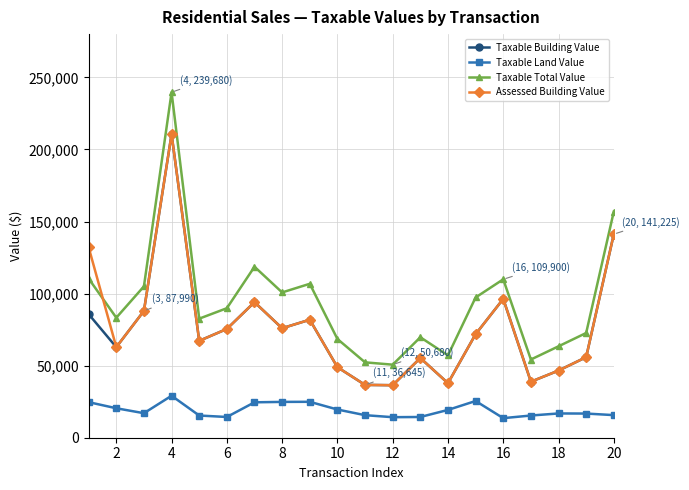

What is the minimum value for Taxable Building Value?

36435